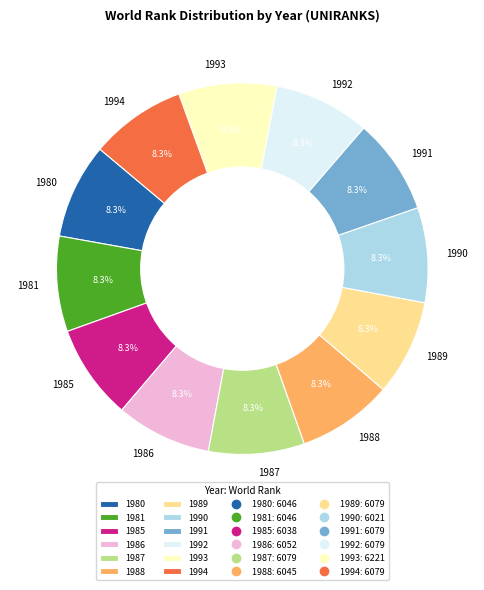

Do 1993 and 1981 together represent more than half of the pie?

No